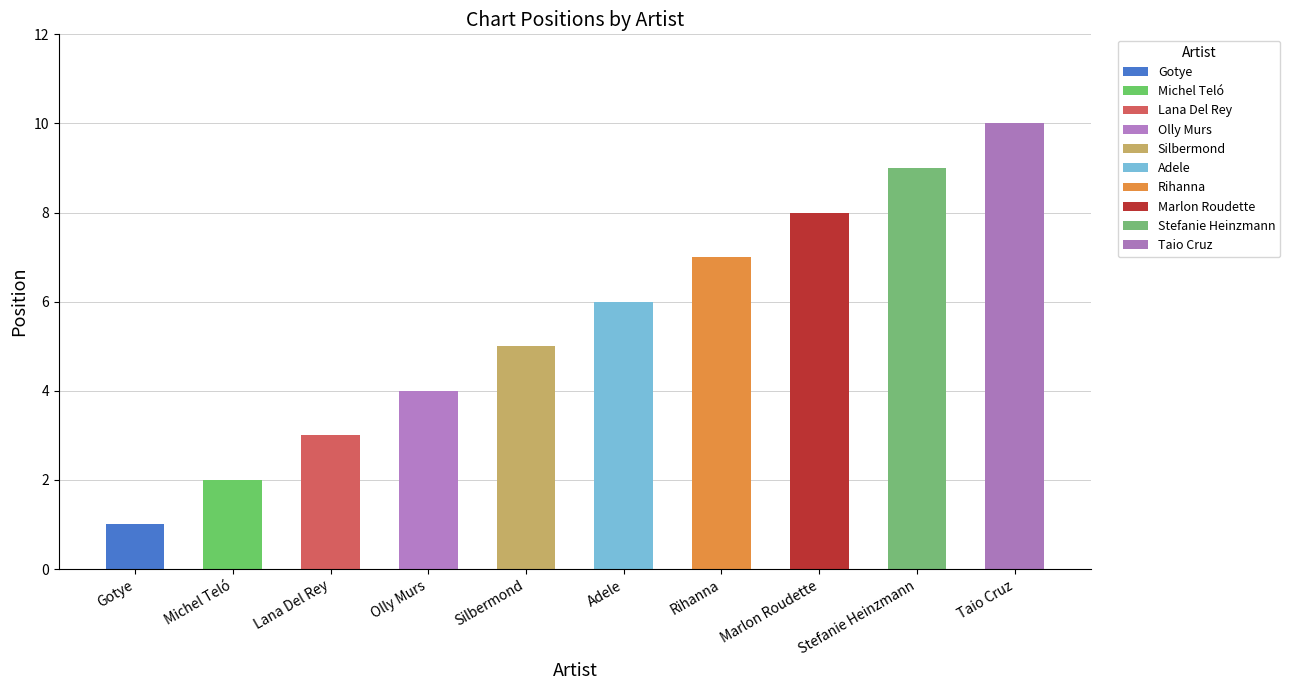

What is the difference between the maximum and minimum values?

9